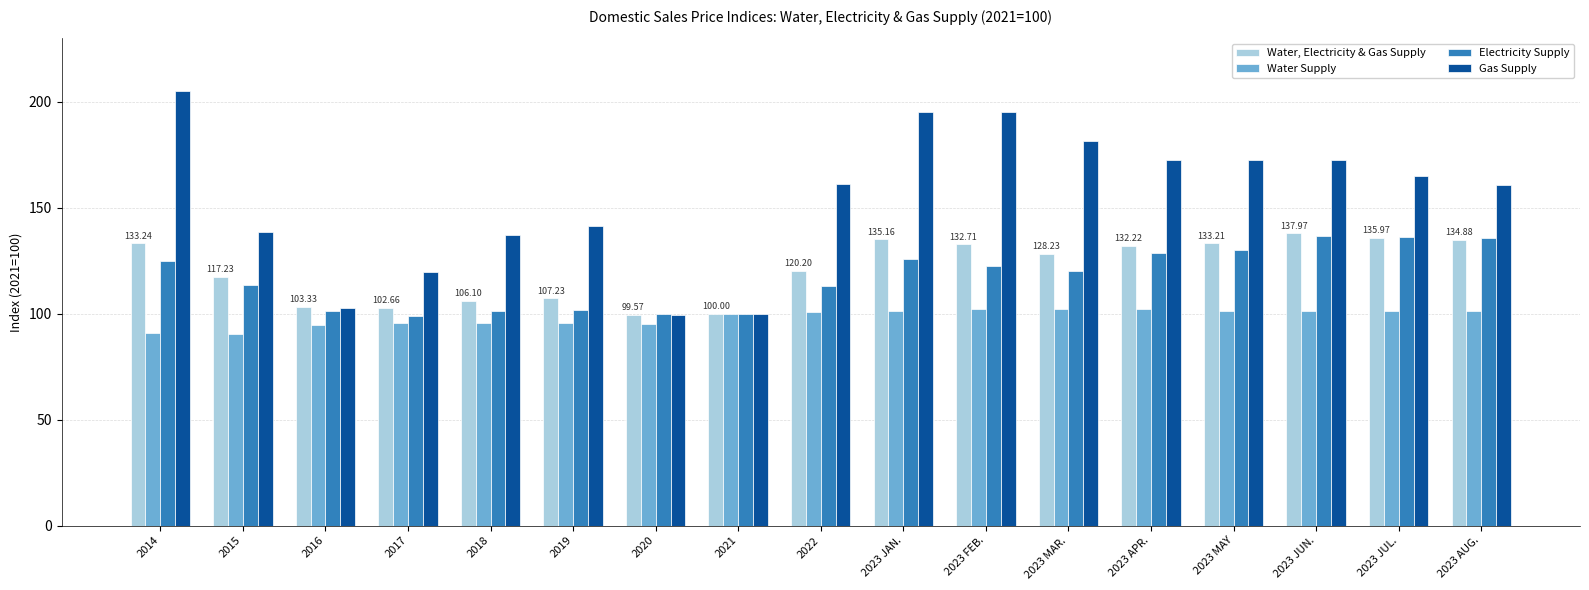

The value of Electricity Supply at 2023 JUL. is 93.0. True or false?

False